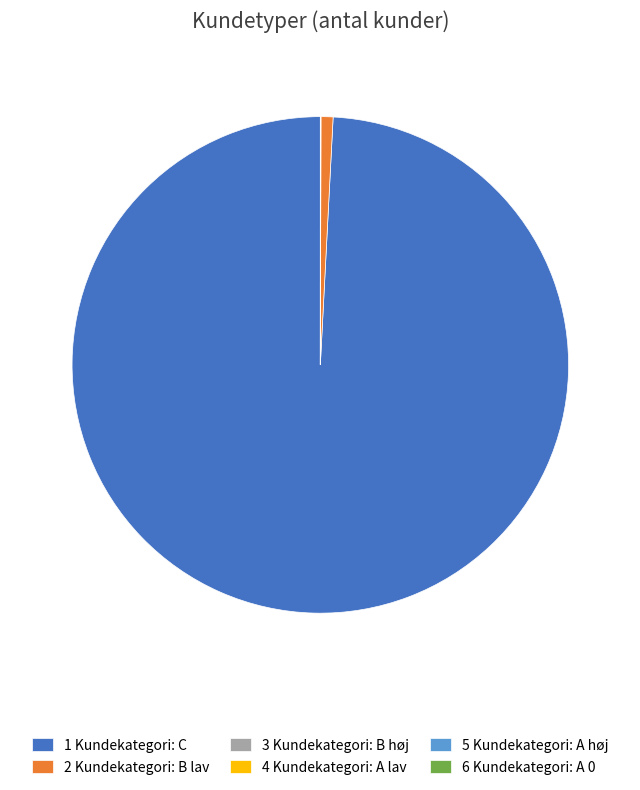

Which slice represents more than half of the pie?

1 Kundekategori: C